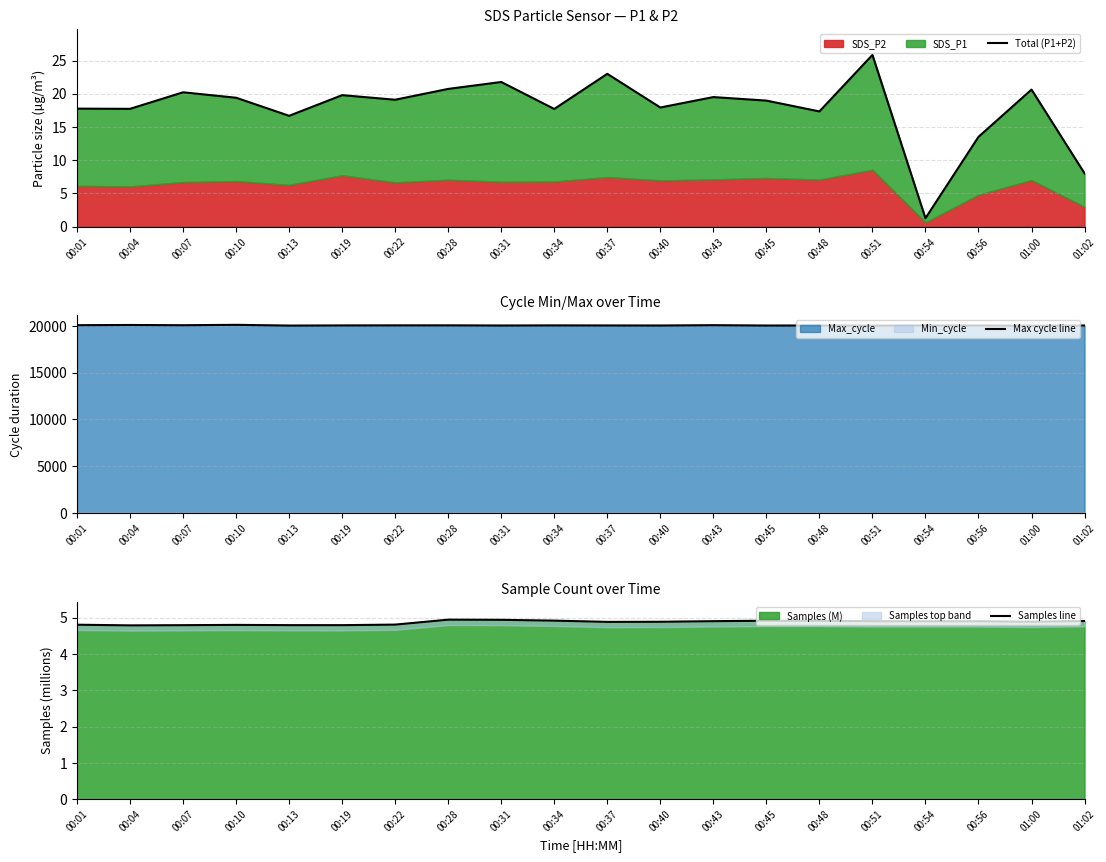

How many lines are shown in the chart?

3